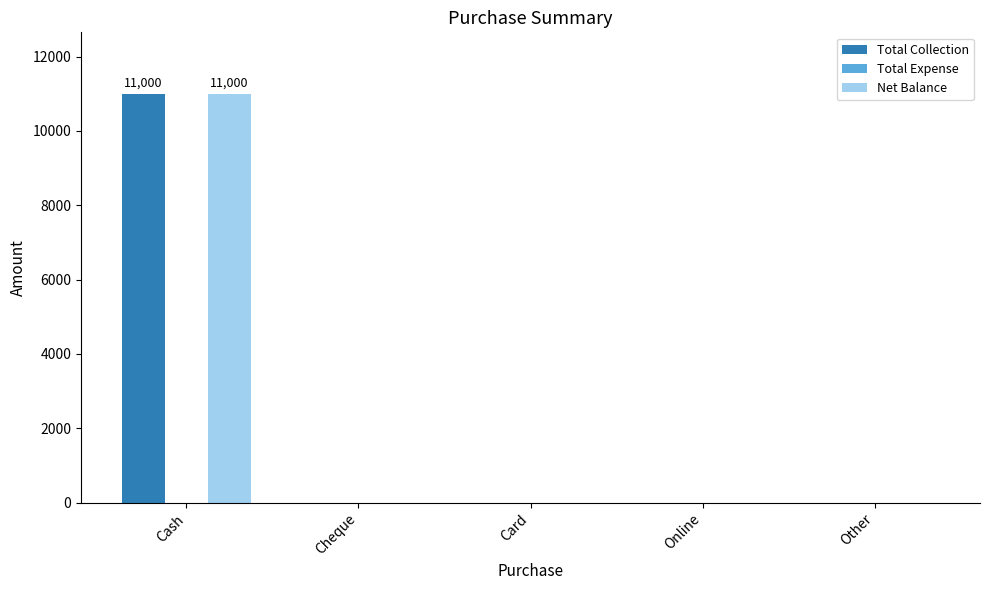

The Total Collection series shows 0 at Other. True or false?

True